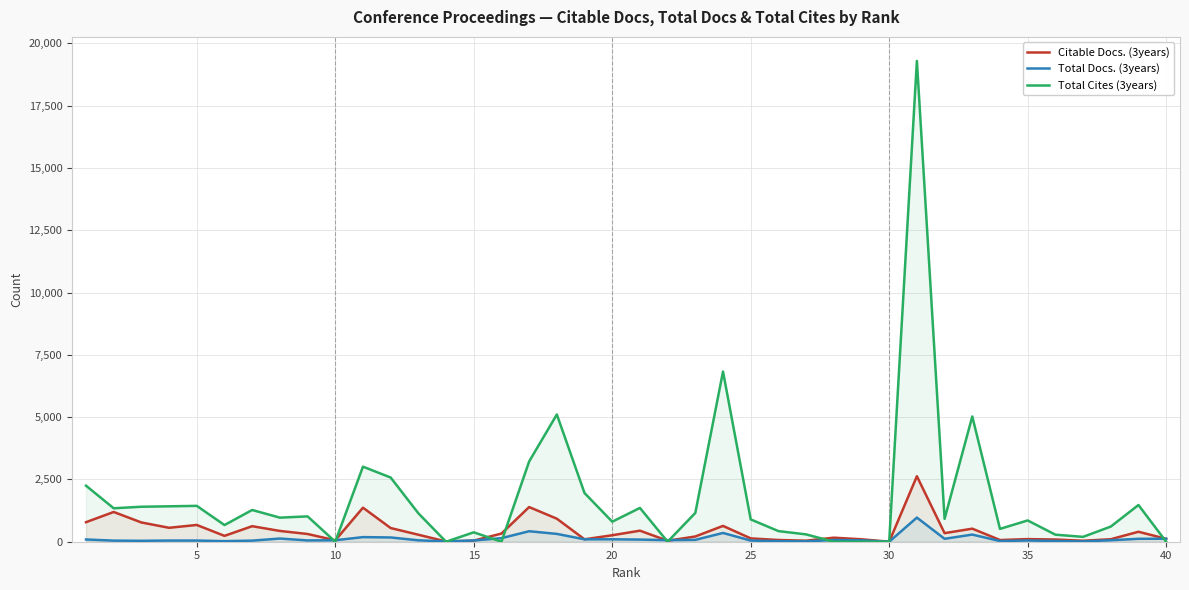

Which series has the largest total across all categories?

Total Cites (3years)